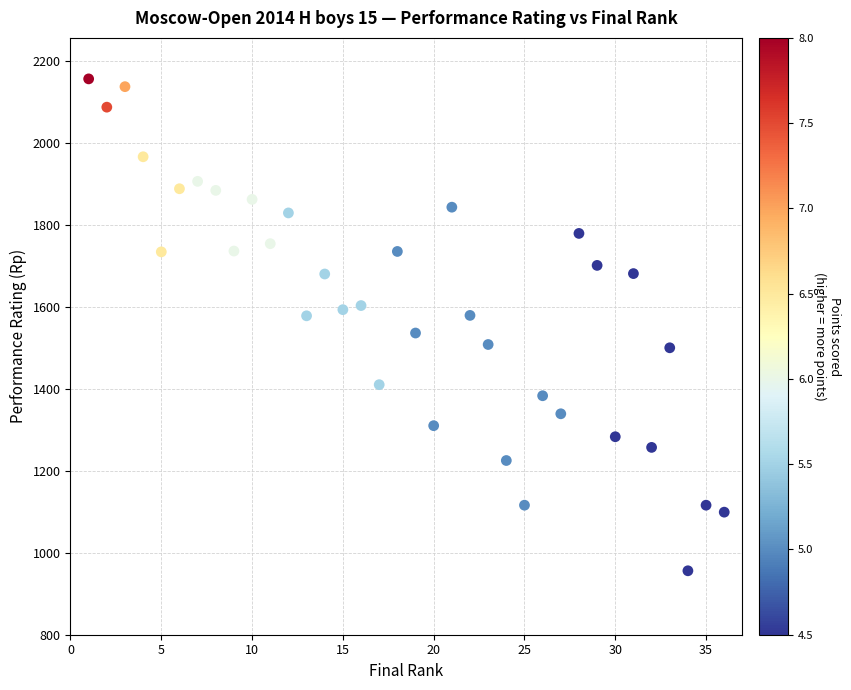

What is the range of X values (max minus min)?

35